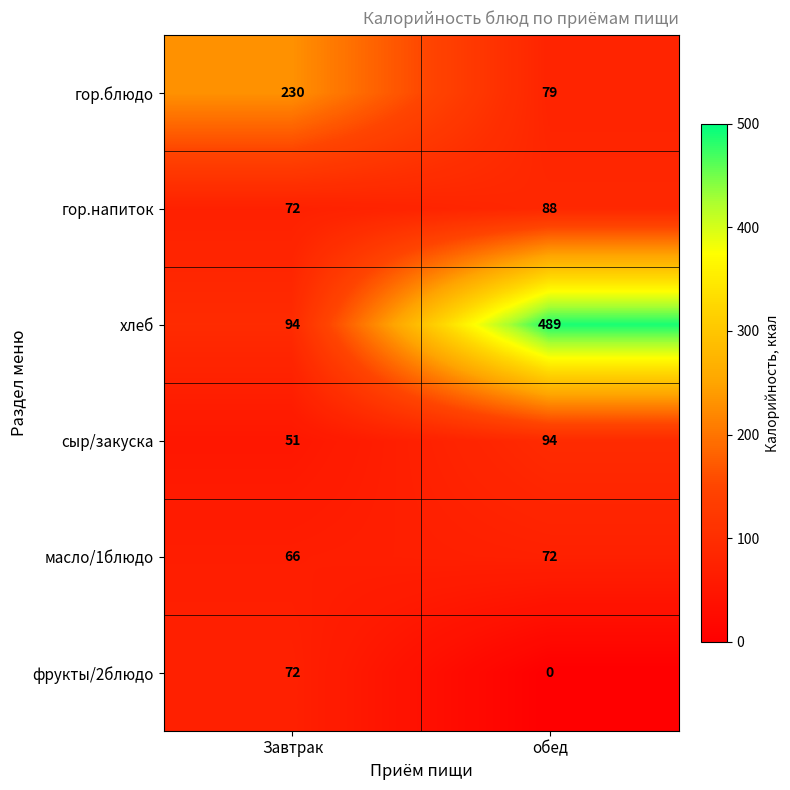

Reading left to right, list all the values displayed in this chart.

гор.блюдо: 230	79
гор.напиток: 72	88
хлеб: 94	489
сыр/закуска: 51	94
масло/1блюдо: 66	72
фрукты/2блюдо: 72	0